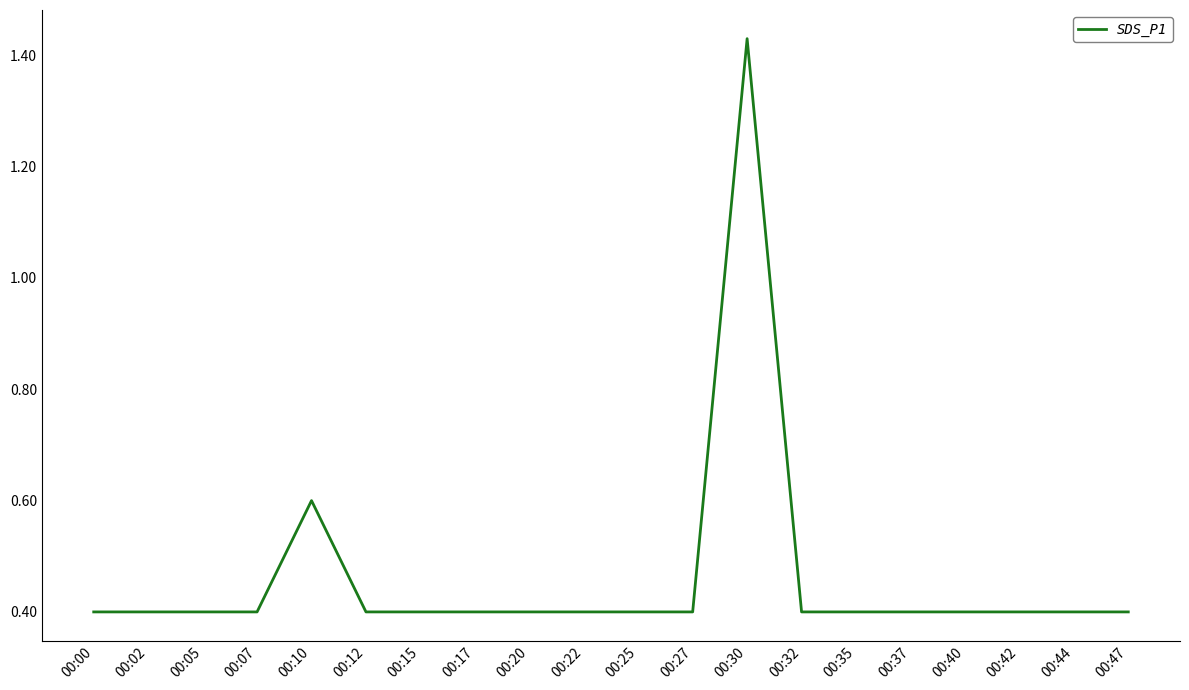

True or false: the data shows 0.4 at 00:12.

True